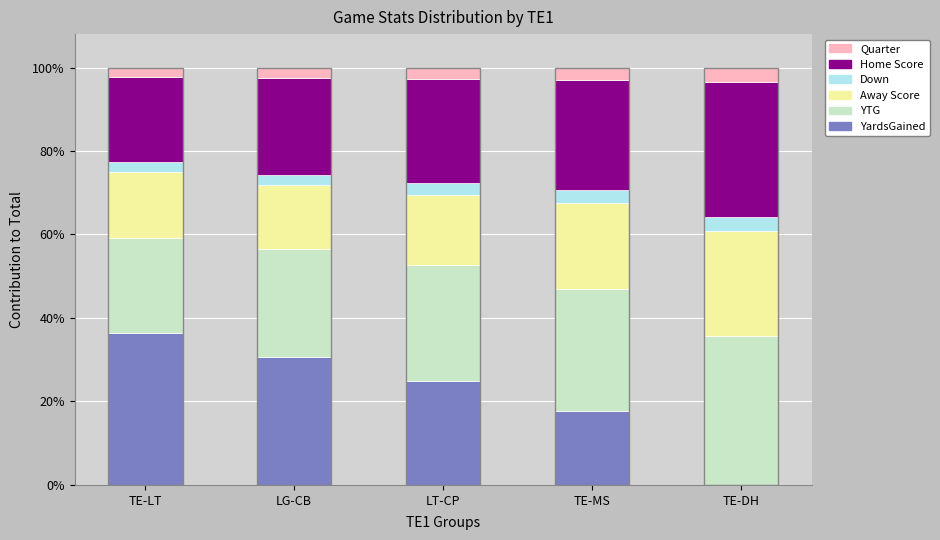

What is the approximate value of YTG at TE-LT?

0.2